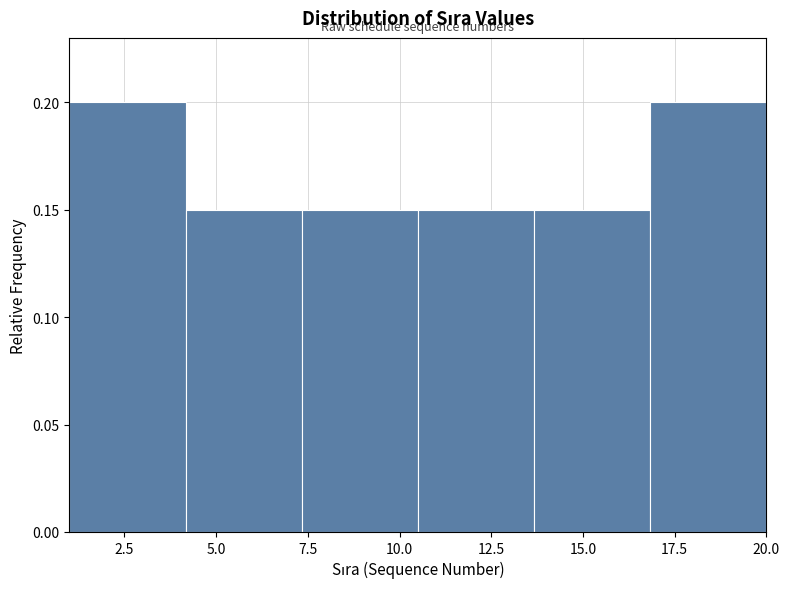

What is the height of the bar covering 4.0 to 7.5 on the x-axis? Neither the bar edges nor the heights are printed on the chart, so give them approximately, as read against the axes.

0.15